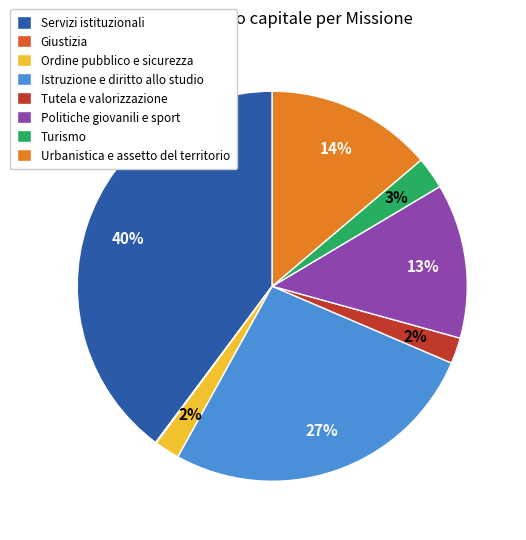

The Giustizia slice represents 0% of the pie. True or false?

True